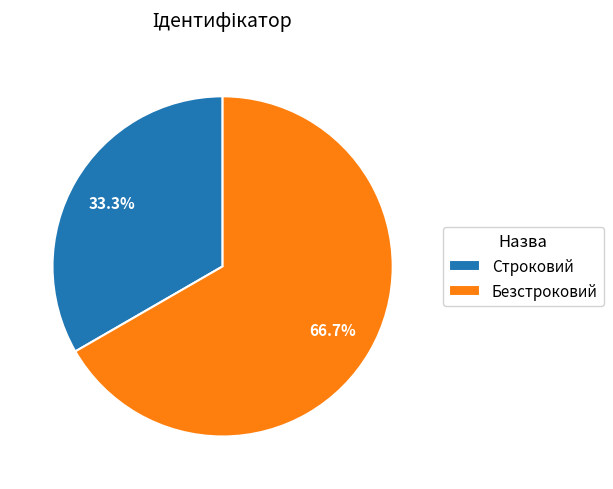

To the nearest percent, what is the difference between the Безстроковий and Строковий slice percentages?

33%